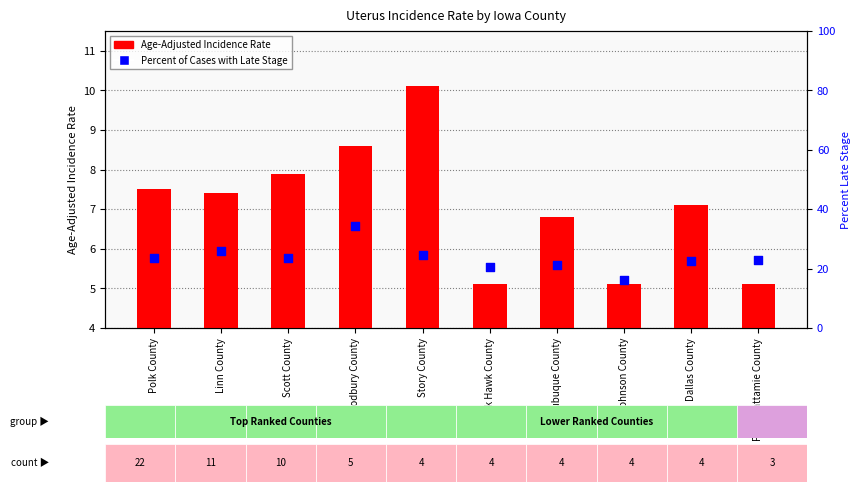

What are all the series names shown in the legend?

Age-Adjusted Incidence Rate, Percent of Cases with Late Stage